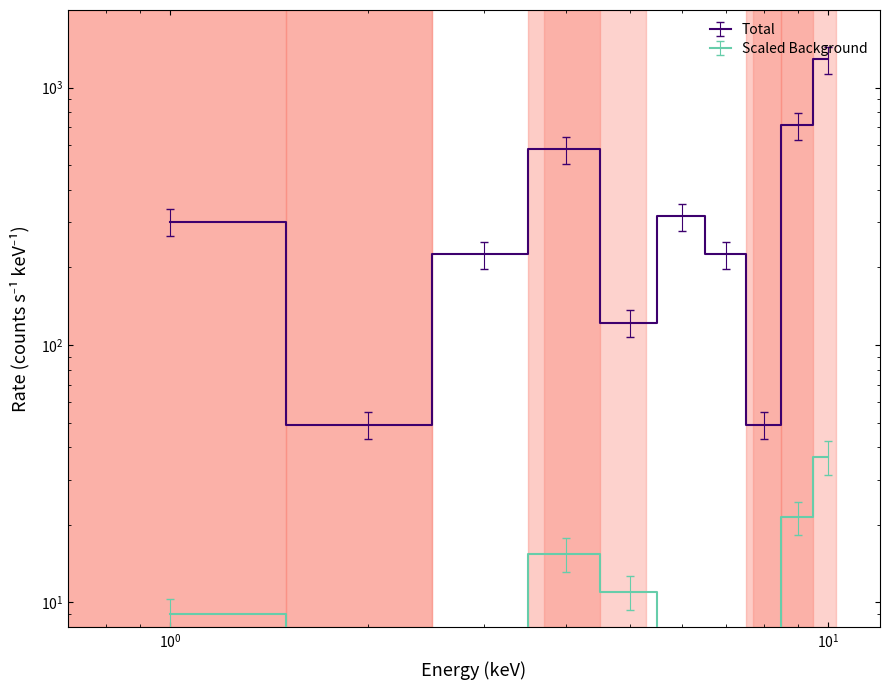

Reading left to right, what are all the values shown in this chart?

Total: 264.9	43.1	198.0	506.0	107.4	278.1	198.0	43.1	626.6	1132.6
Scaled Background: 9.0	0.0	6.4	15.4	11.0	4.0	6.4	0.0	21.4	36.9